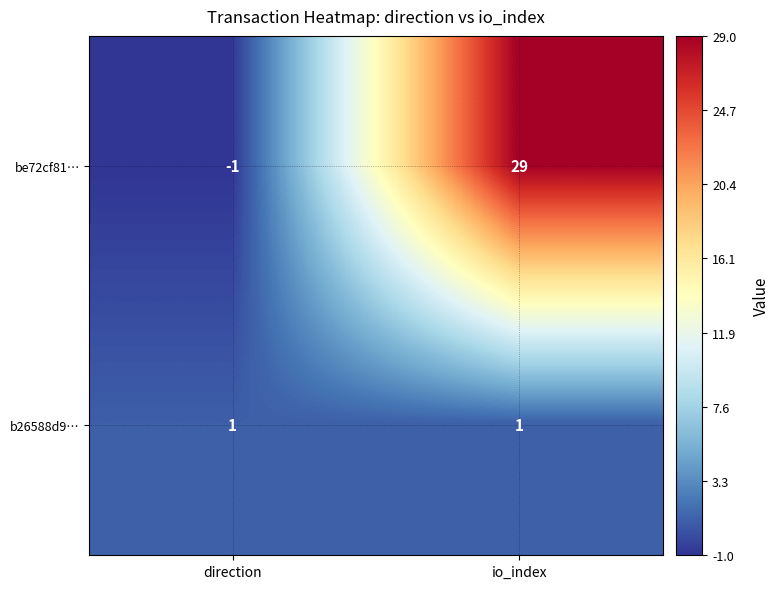

Which series has the largest total across all categories?

be72cf81…